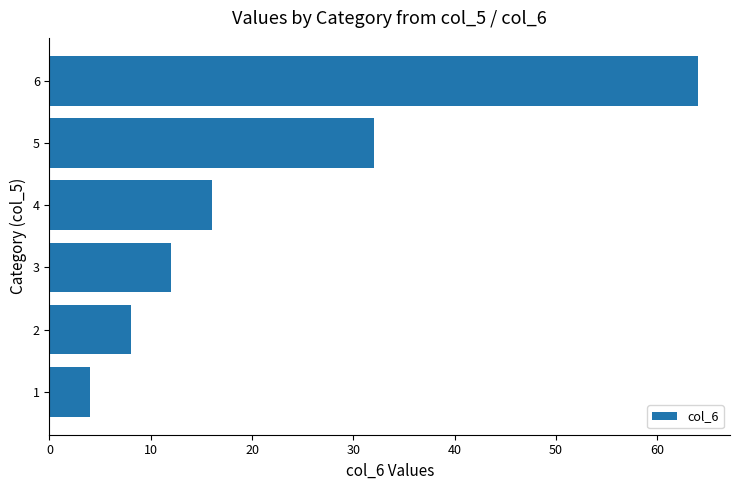

The value at 1 is 4. True or false?

True